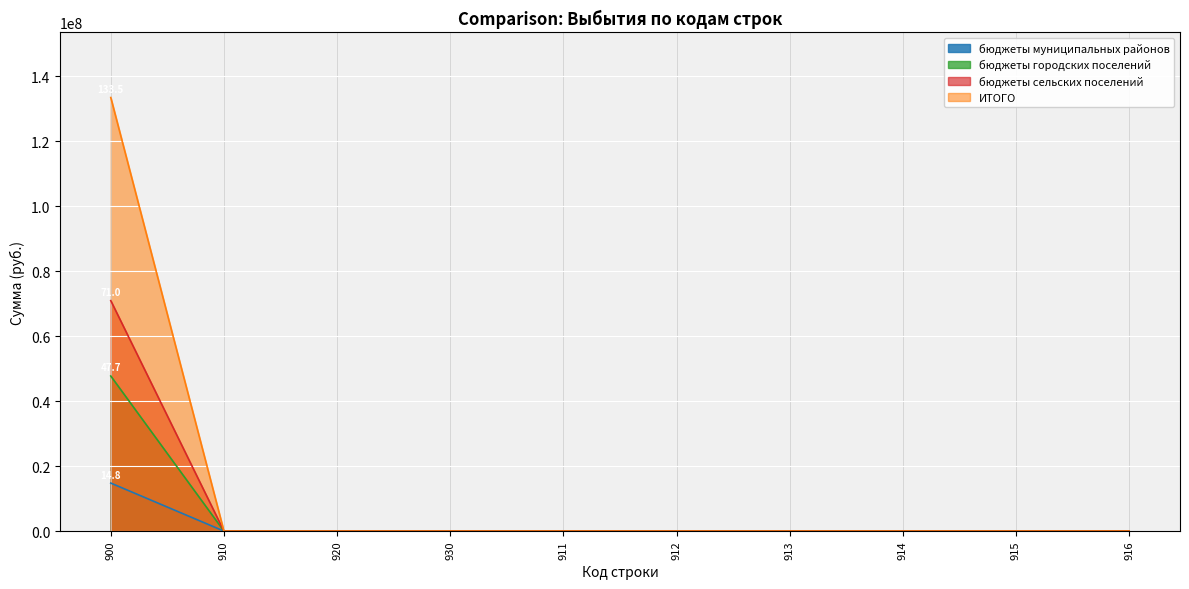

The ИТОГО series shows -6844511.6 at 913. True or false?

False